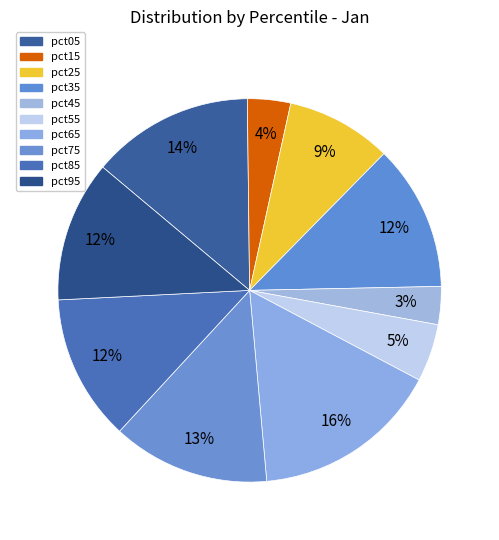

How many slices are in this pie chart?

10